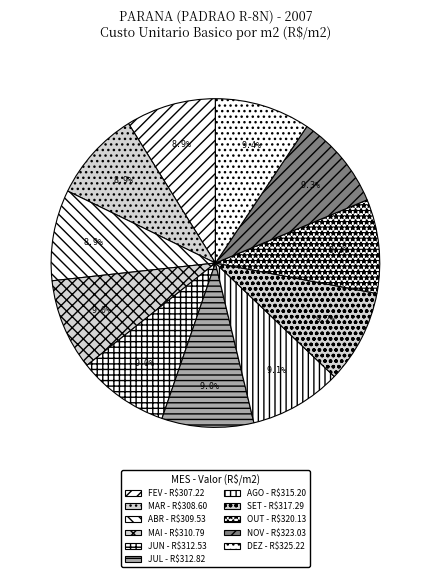

What percentage is NOT represented by ABR?

91.1%